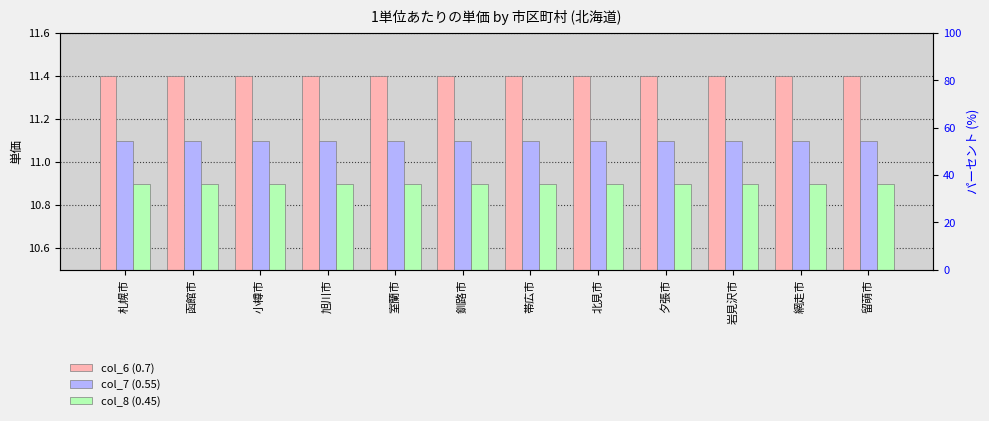

Is it true that col_8 (0.45) equals 10.9 at 釧路市?

True